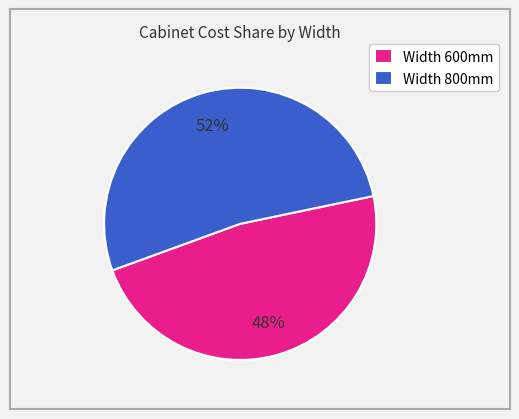

To the nearest percent, what percentage of the pie is Width 600mm?

48%